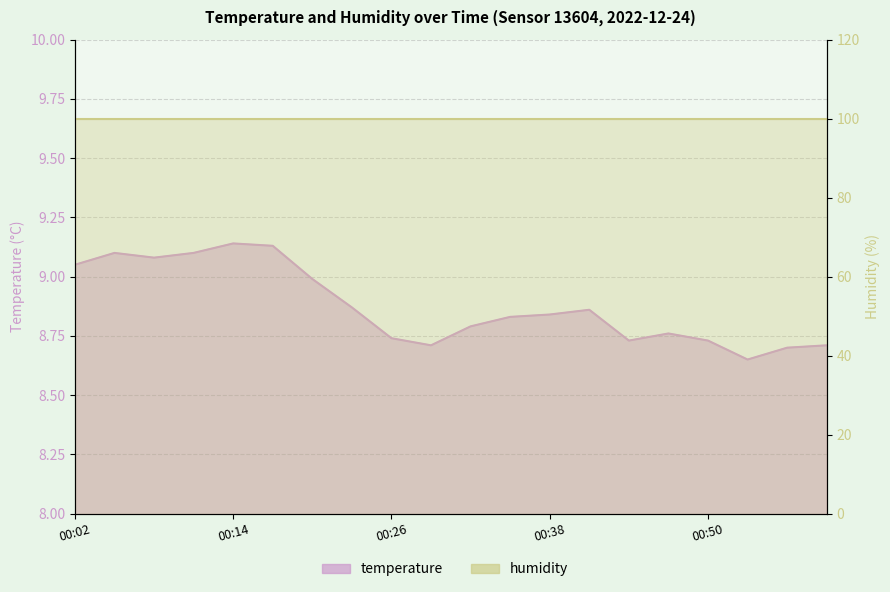

List the labels in order of value, smallest first.

00:53, 00:56, 00:29, 00:59, 00:44, 00:50, 00:26, 00:47, 00:32, 00:35, 00:38, 00:41, 00:23, 00:20, 00:02, 00:08, 00:05, 00:11, 00:17, 00:14